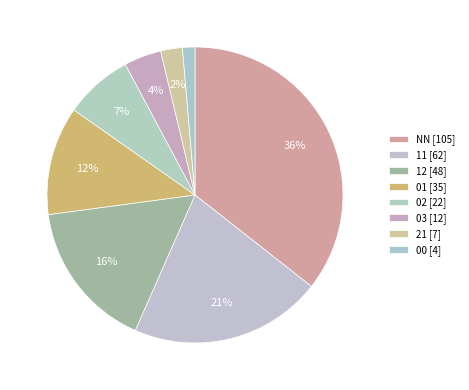

To the nearest percent, what is the difference between the largest and smallest slice percentages?

34%